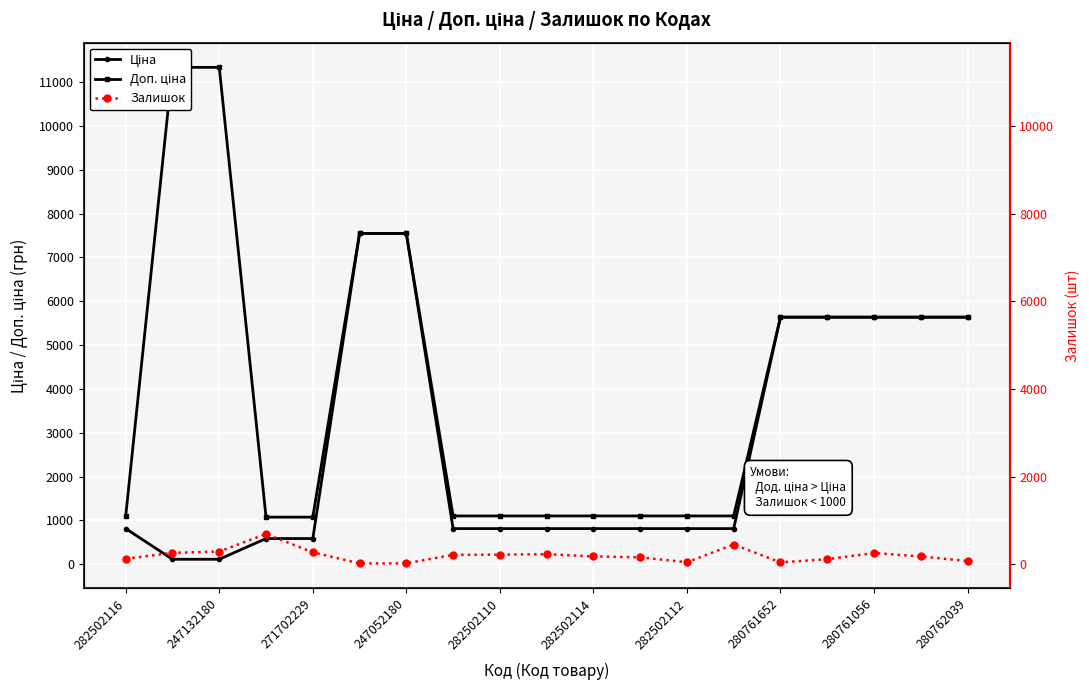

Which series ends up on top after the final intersection of Залишок and Ціна?

Ціна